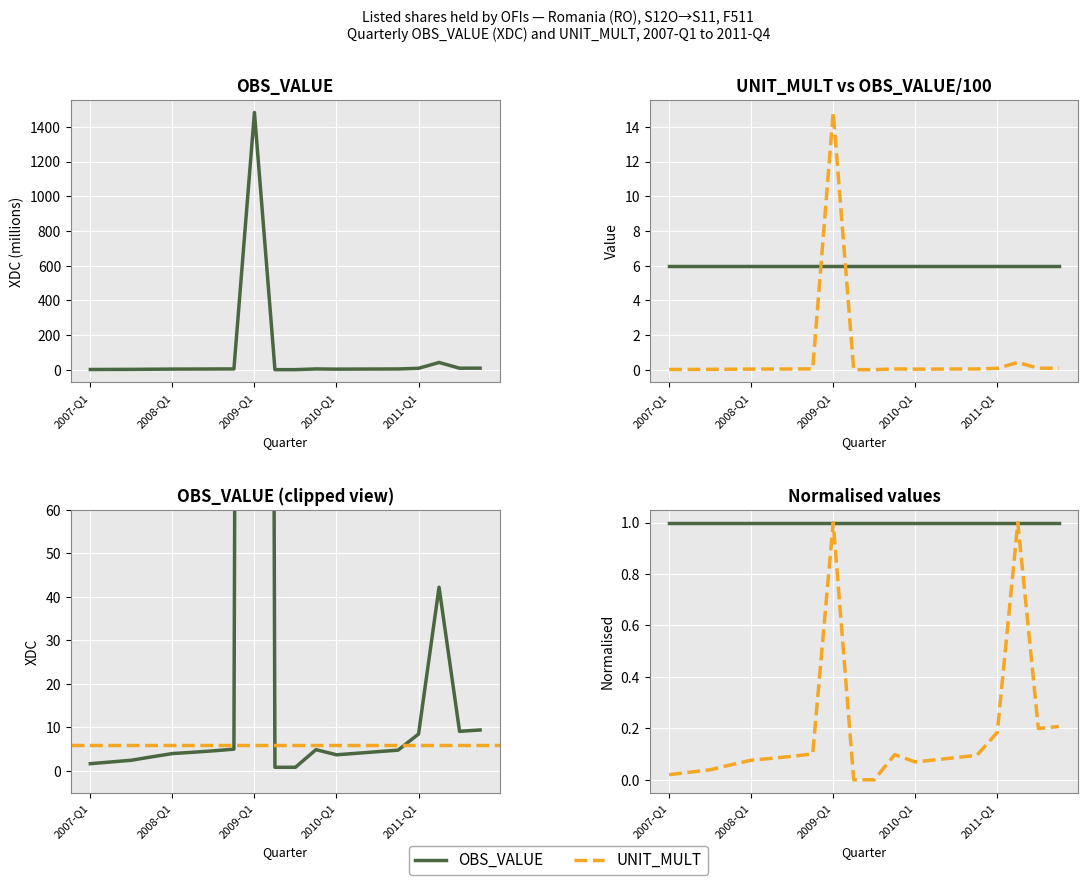

What is the difference between the maximum and second lowest values?

1482.0